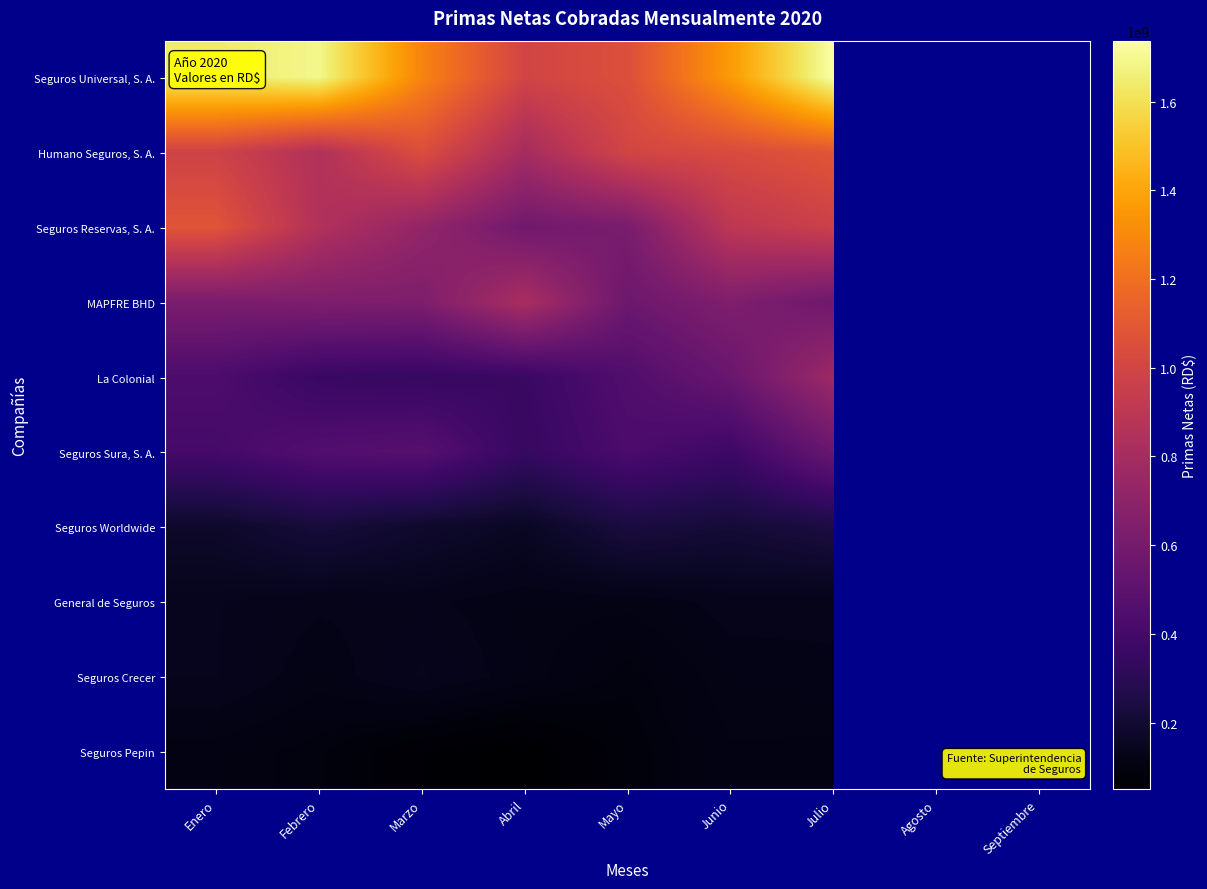

True or false: Seguros Pepin has a value of 153536338.1 at Febrero.

False